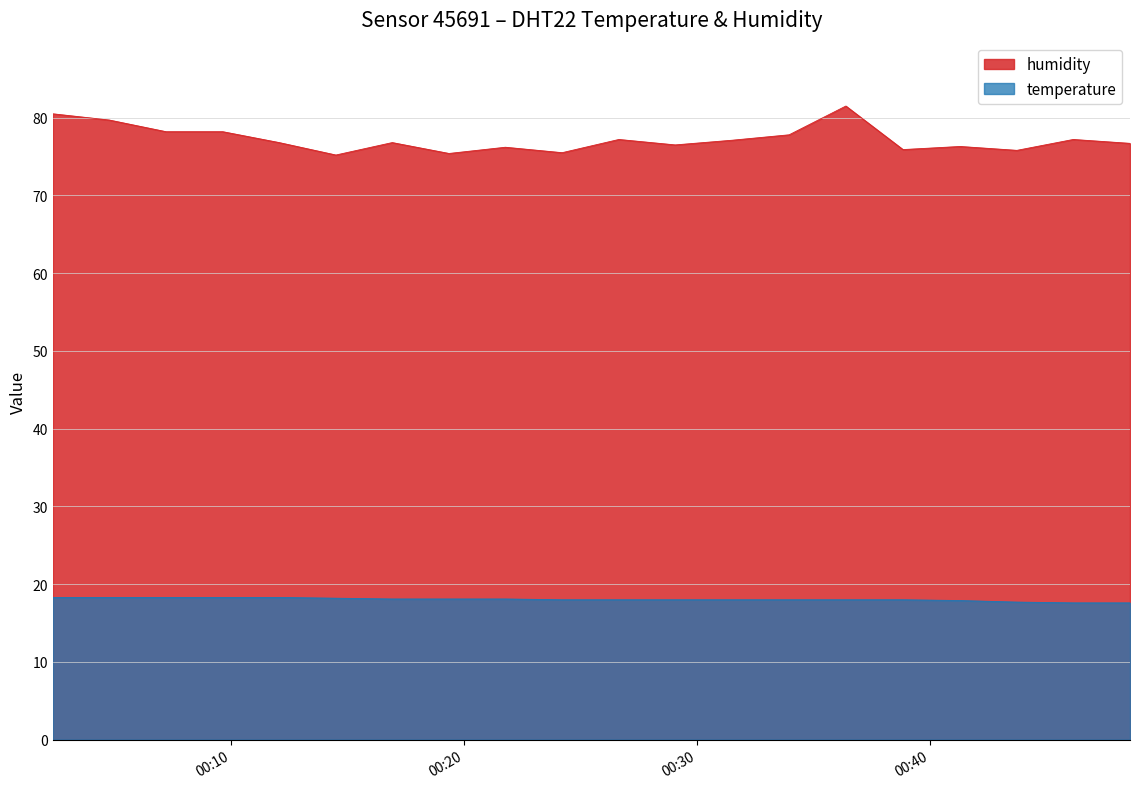

What is the difference between the temperature values at 2023-08-07T00:36:23 and 2023-08-07T00:04:48?

0.3